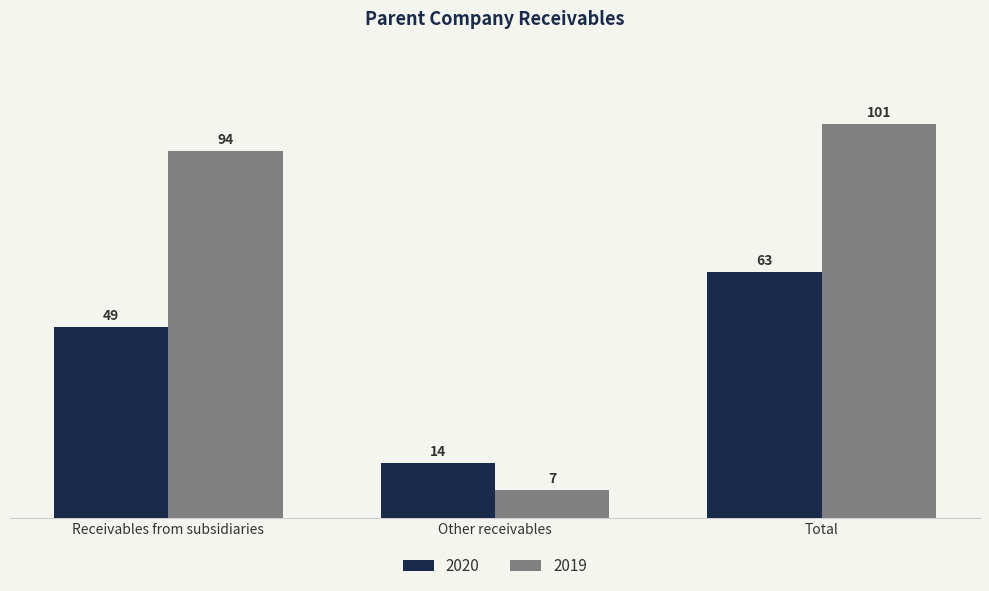

Reading left to right, extract all data points from this chart.

2020: Receivables from subsidiaries=49	Other receivables=14	Total=63
2019: Receivables from subsidiaries=94	Other receivables=7	Total=101